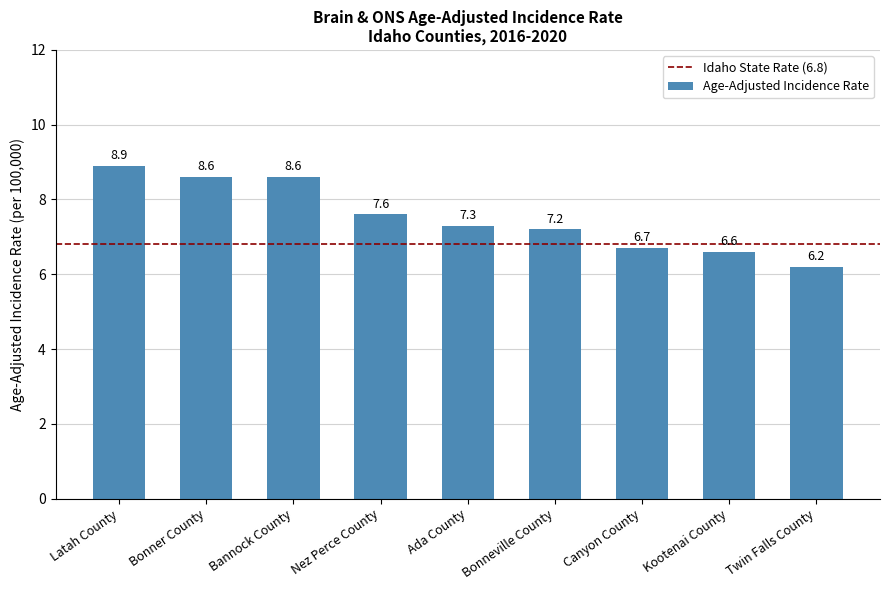

How many distinct data groups are displayed?

1